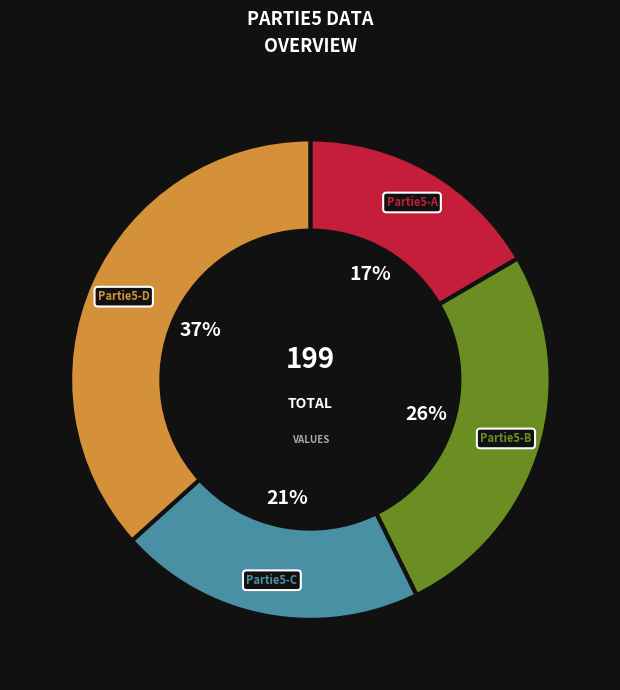

Does any single category account for the majority?

No